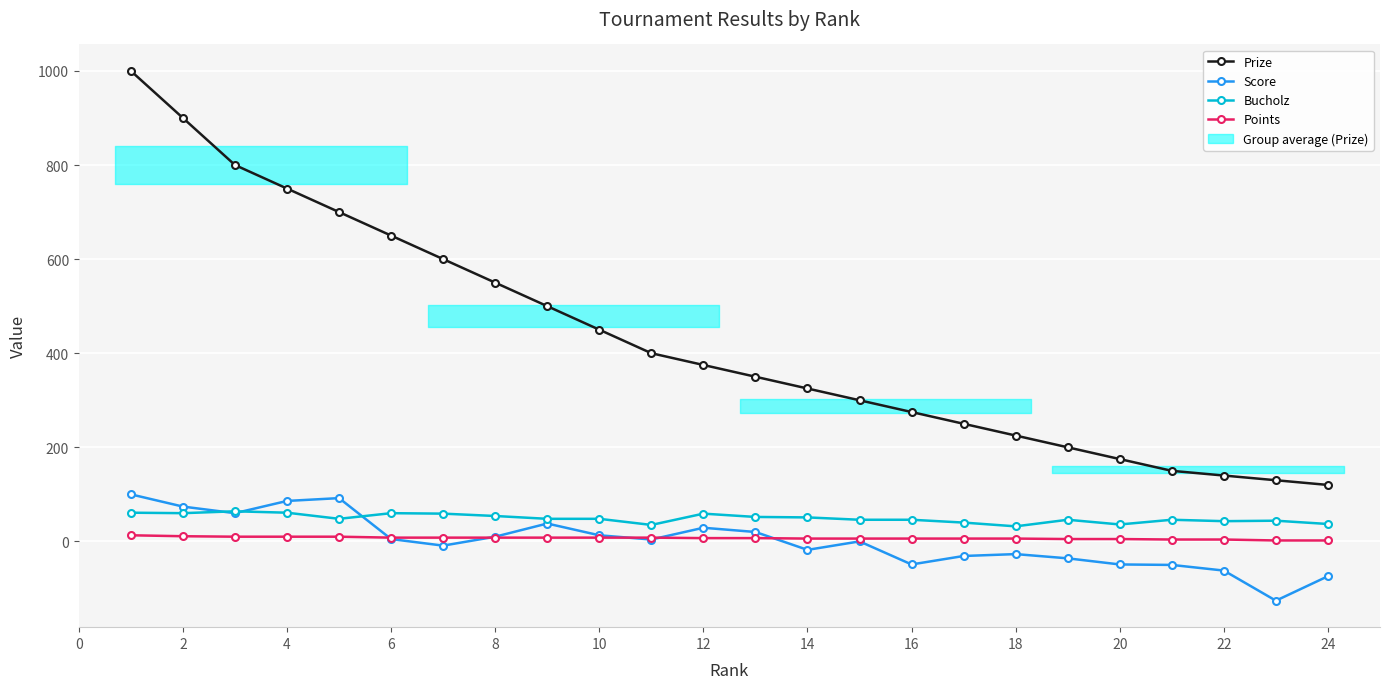

What is the maximum value shown in the chart?

1000